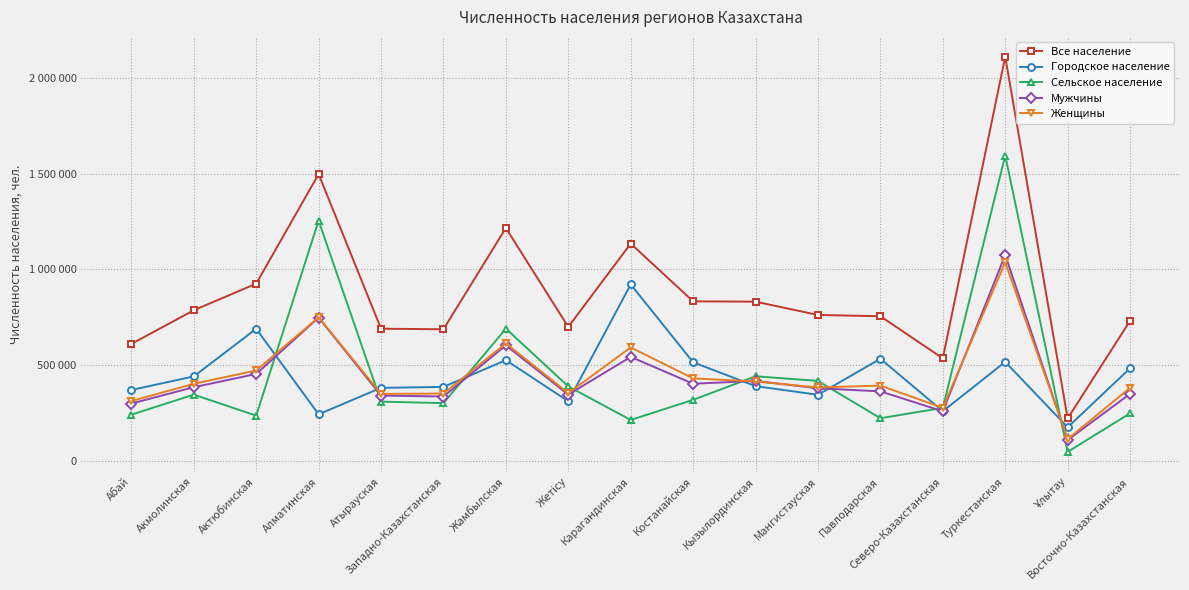

How many interior local valleys does the Все население series have?

4